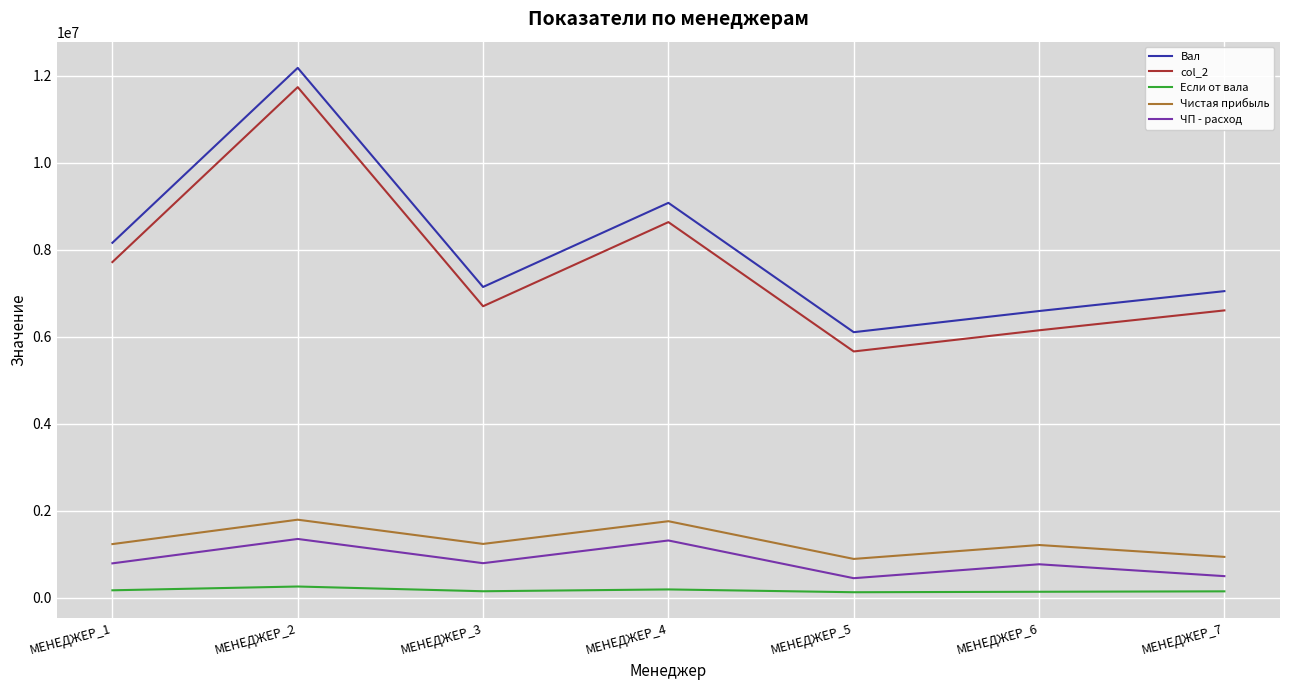

What is the minimum value for Вал?

6100129.0